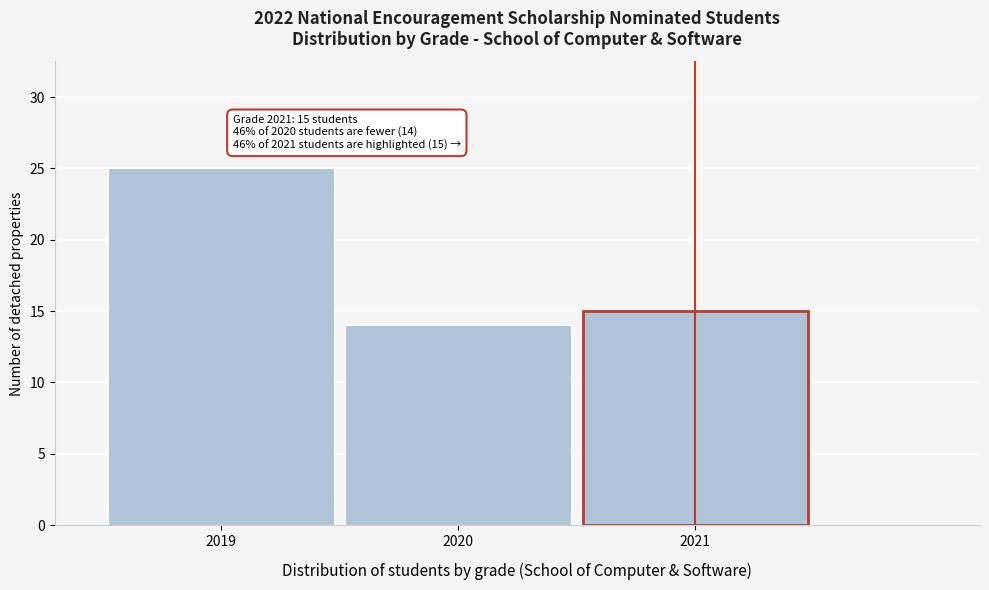

Reading right to left, what are all the values shown in this chart?

2021=15	2020=14	2019=25